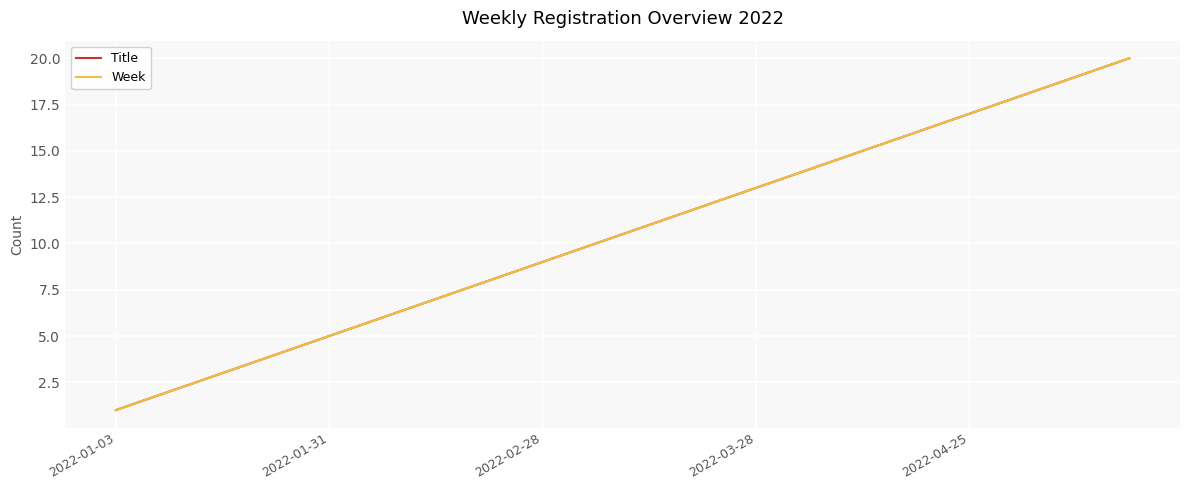

Does the chart have visible grid lines?

Yes